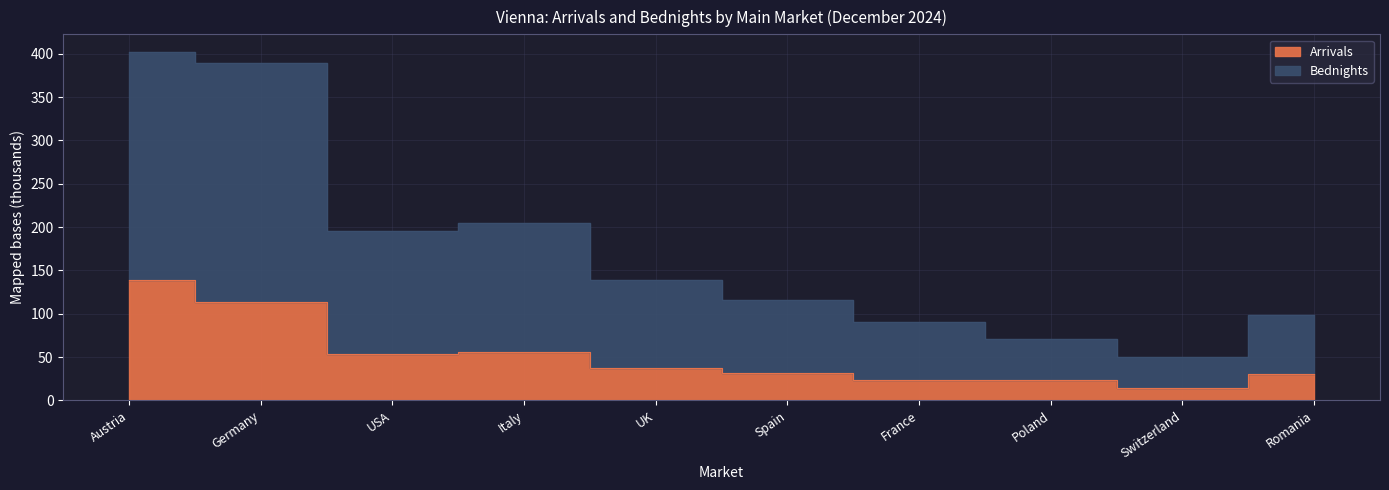

How many categories are shown in the chart?

10